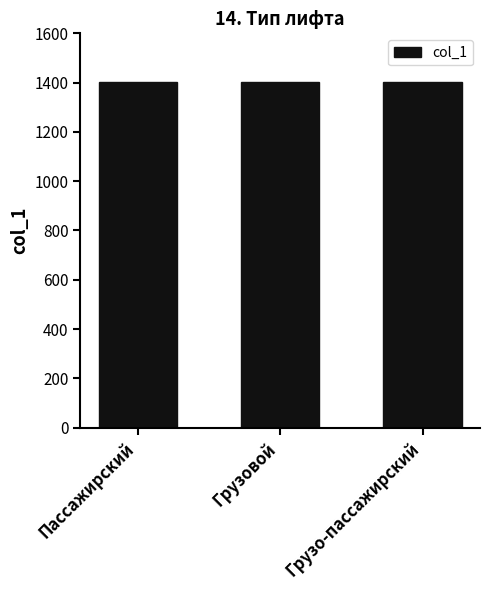

What value does the data have at Грузо-пассажирский?

1403